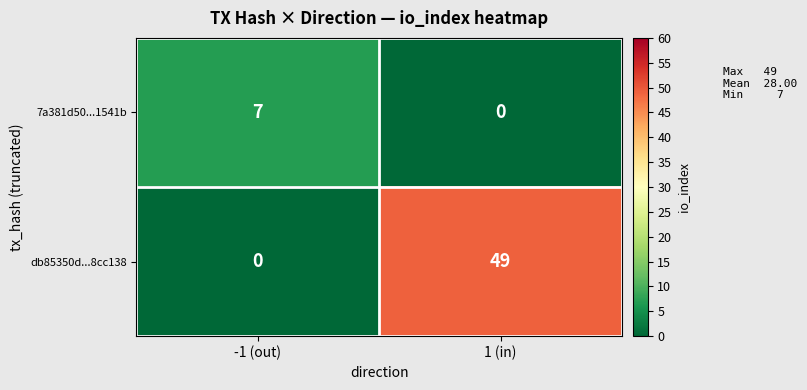

At which category does the chart reach its peak across all series?

1 (in)